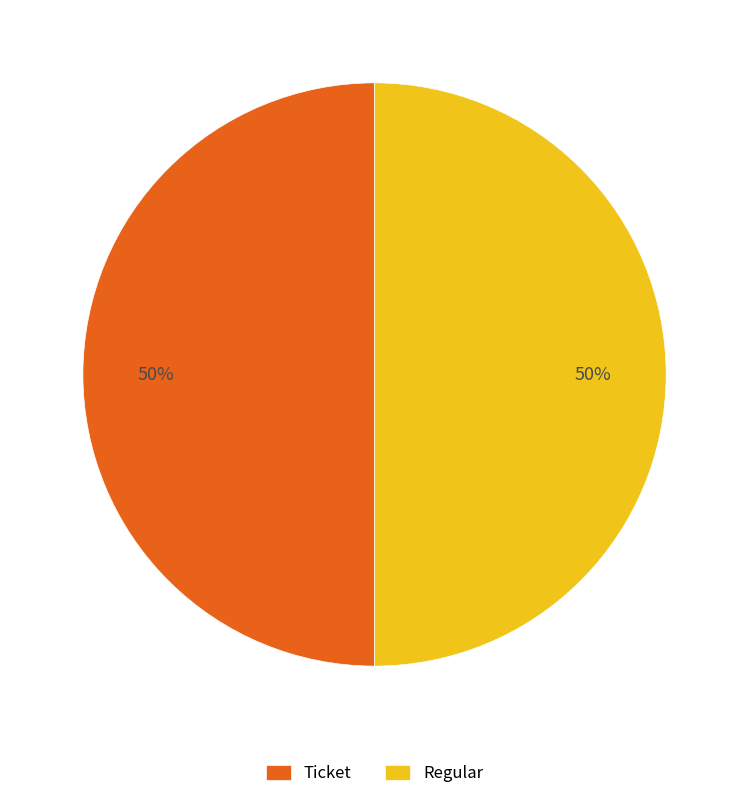

True or false: Regular accounts for 95% of the total.

False